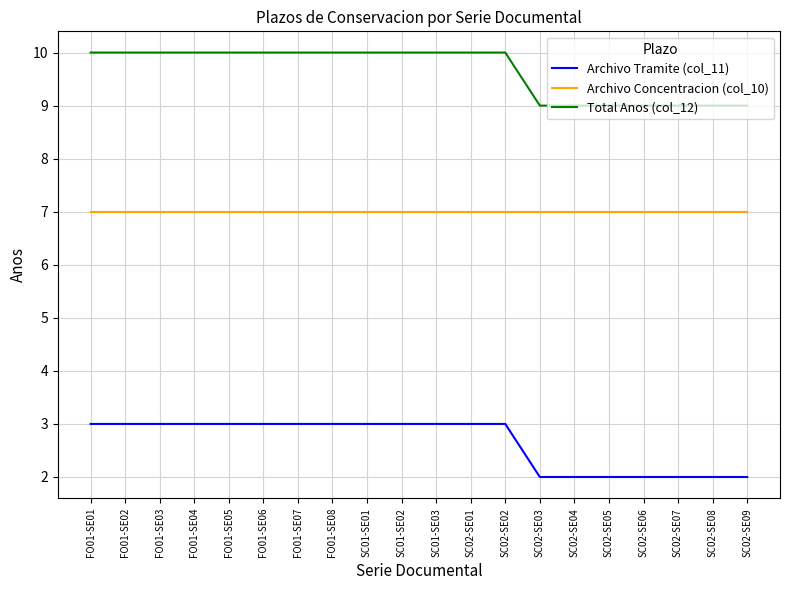

What is the highest value of the Archivo Tramite (col_11) series?

3